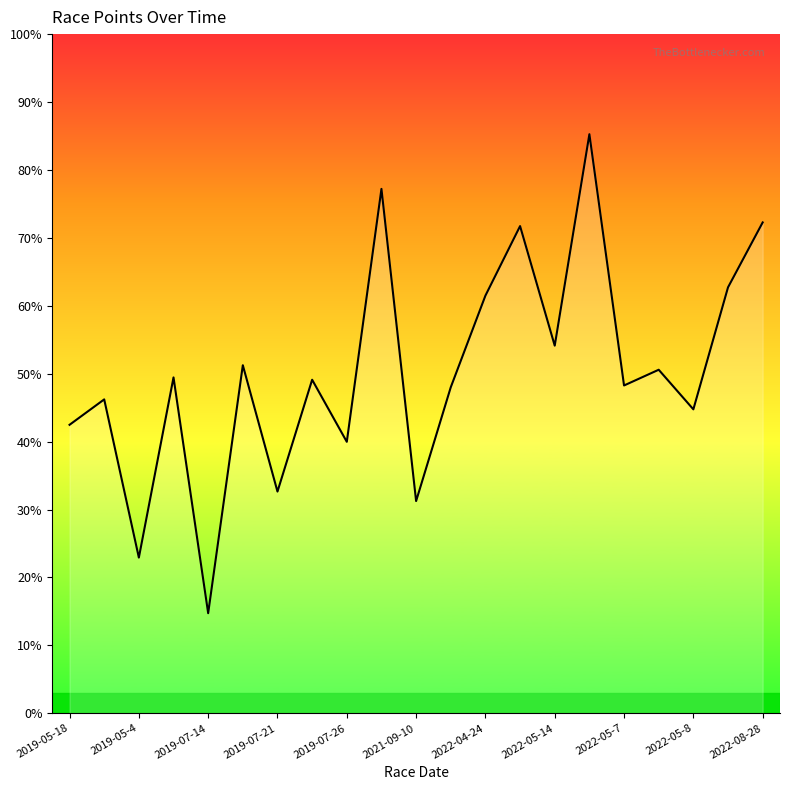

What is the label of the 1st point from the left?

2019-05-18